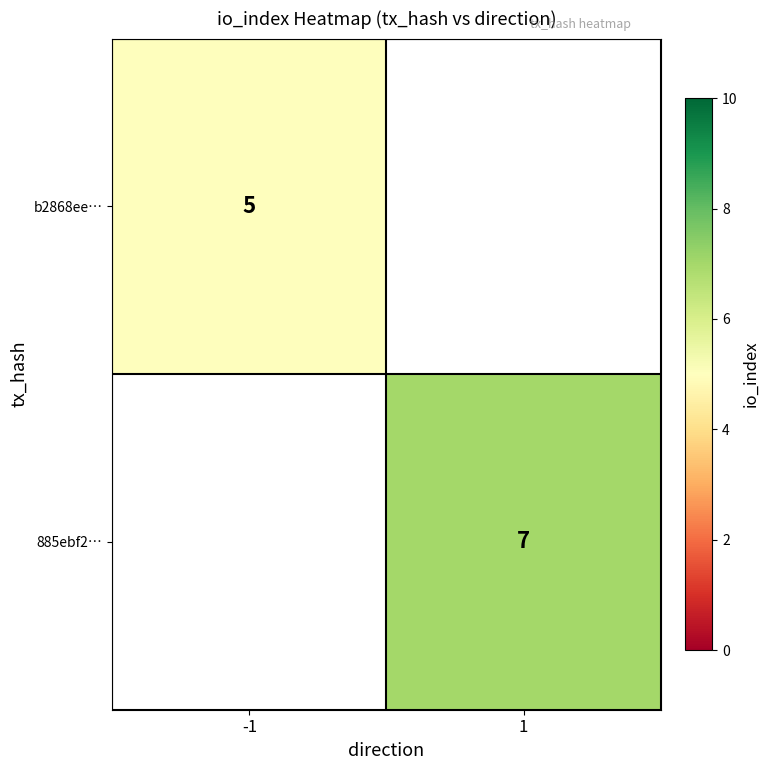

Is it true that b2868ee… equals 5 at -1?

True